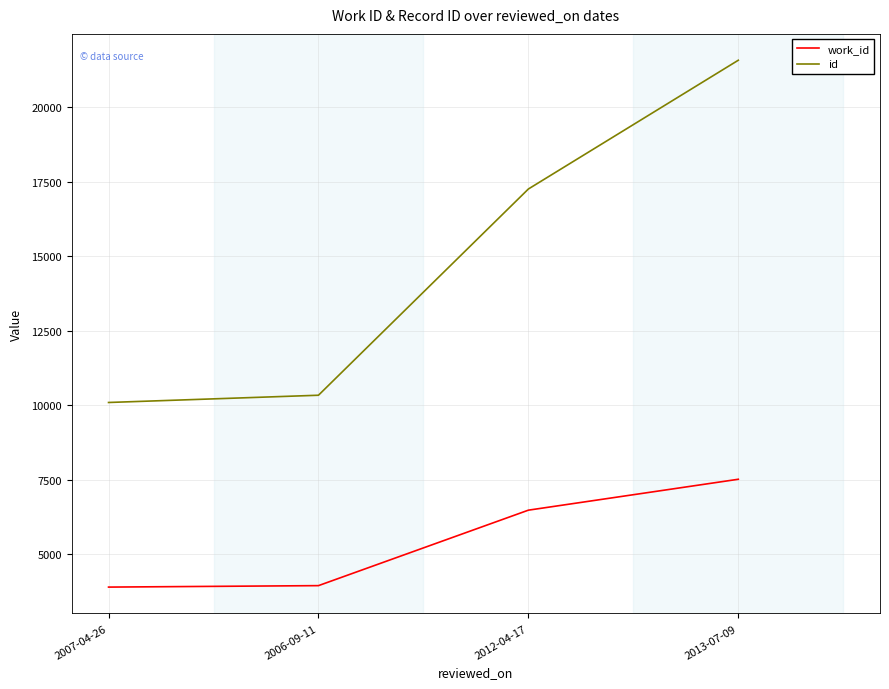

True or false: id and work_id intersect in this chart.

False